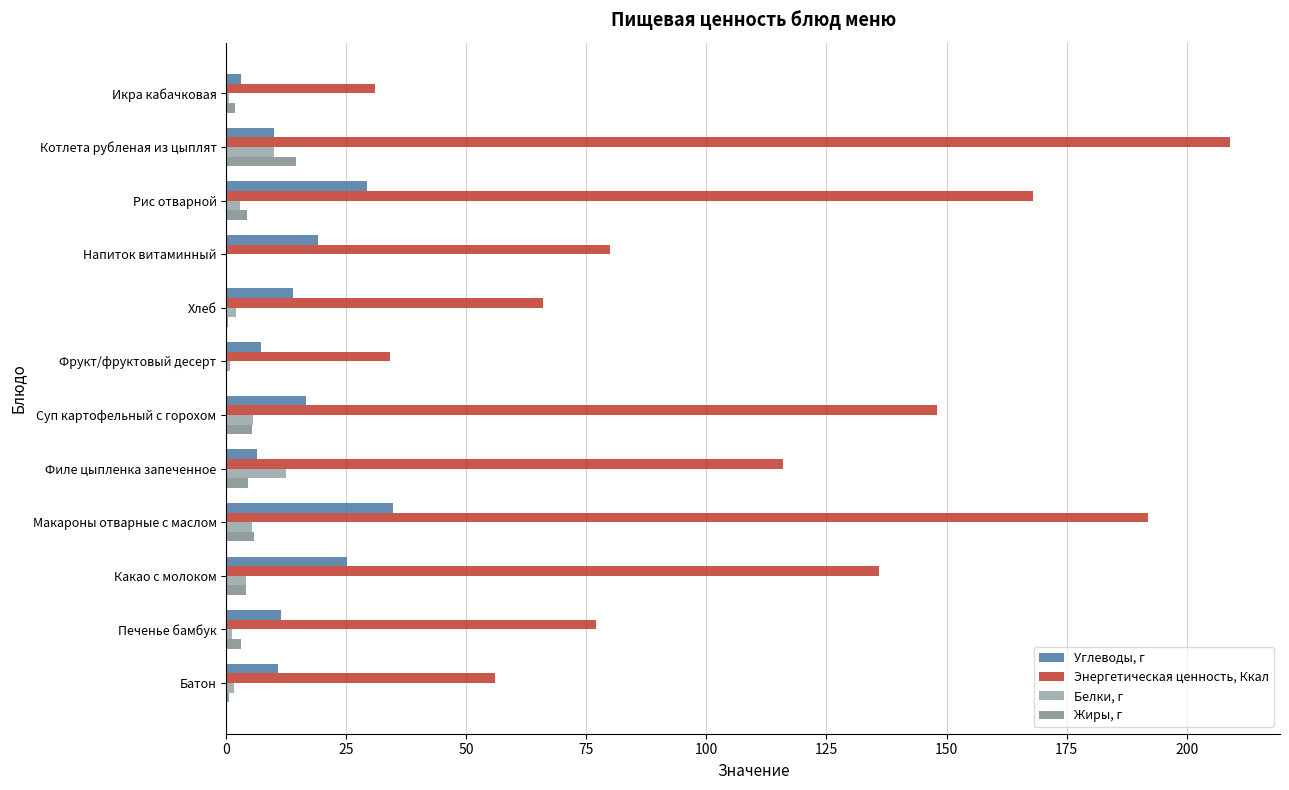

The Углеводы, г series shows 19.0 at Напиток витаминный. True or false?

True